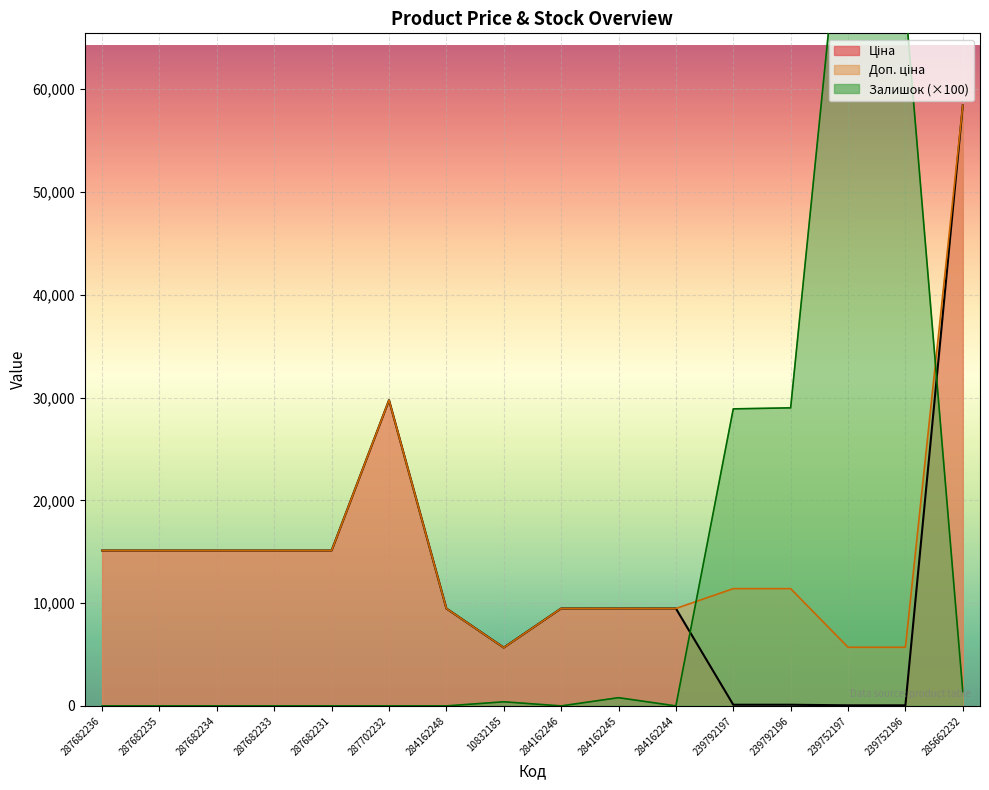

At which label does Залишок reach its minimum?

287682236